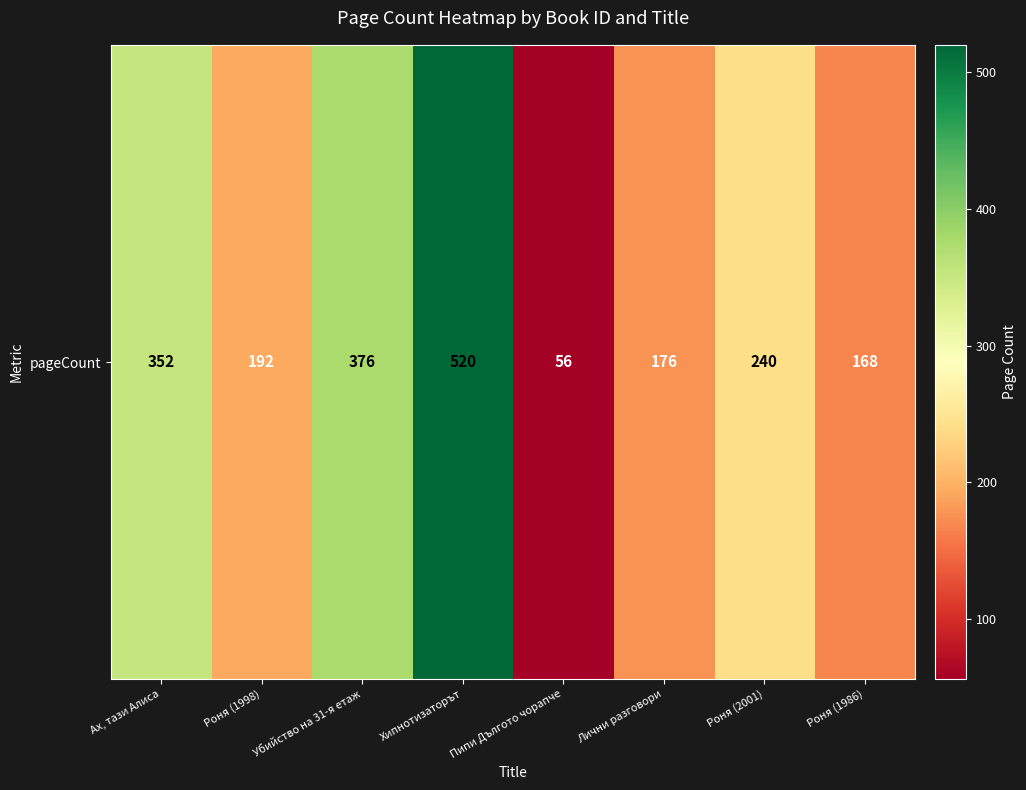

Rank the categories by value from highest to lowest.

Хипнотизаторът, Убийство на 31-я етаж, Ах, тази Алиса, Роня (2001), Роня (1998), Лични разговори, Роня (1986), Пипи Дългото чорапче